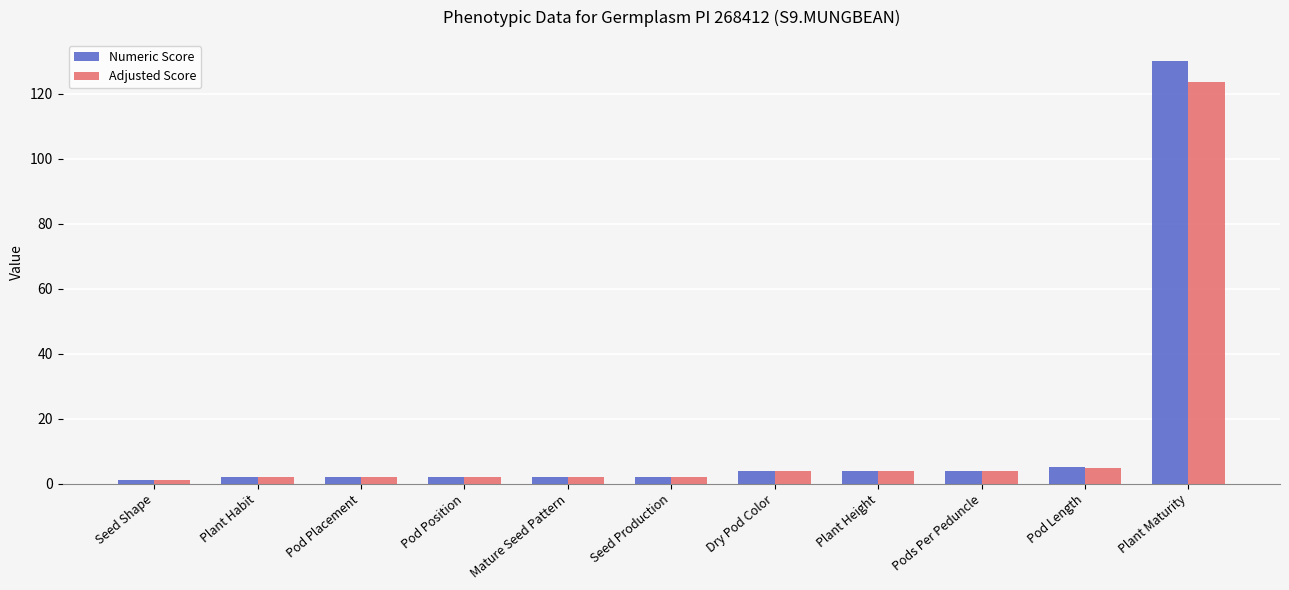

Rank the series by their maximum value, from lowest to highest.

Adjusted Score, Numeric Score